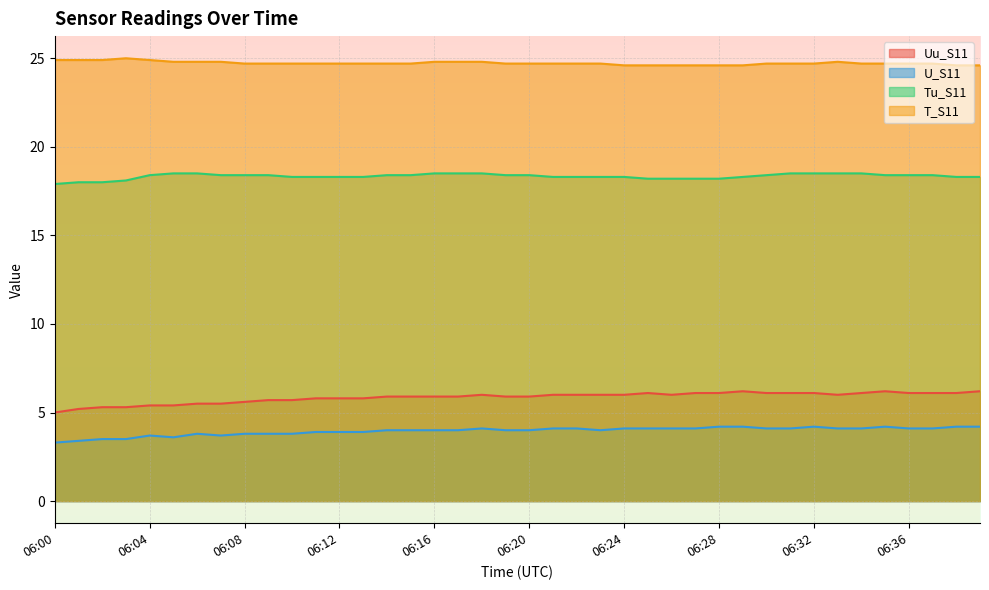

Count the number of data series in this chart.

4